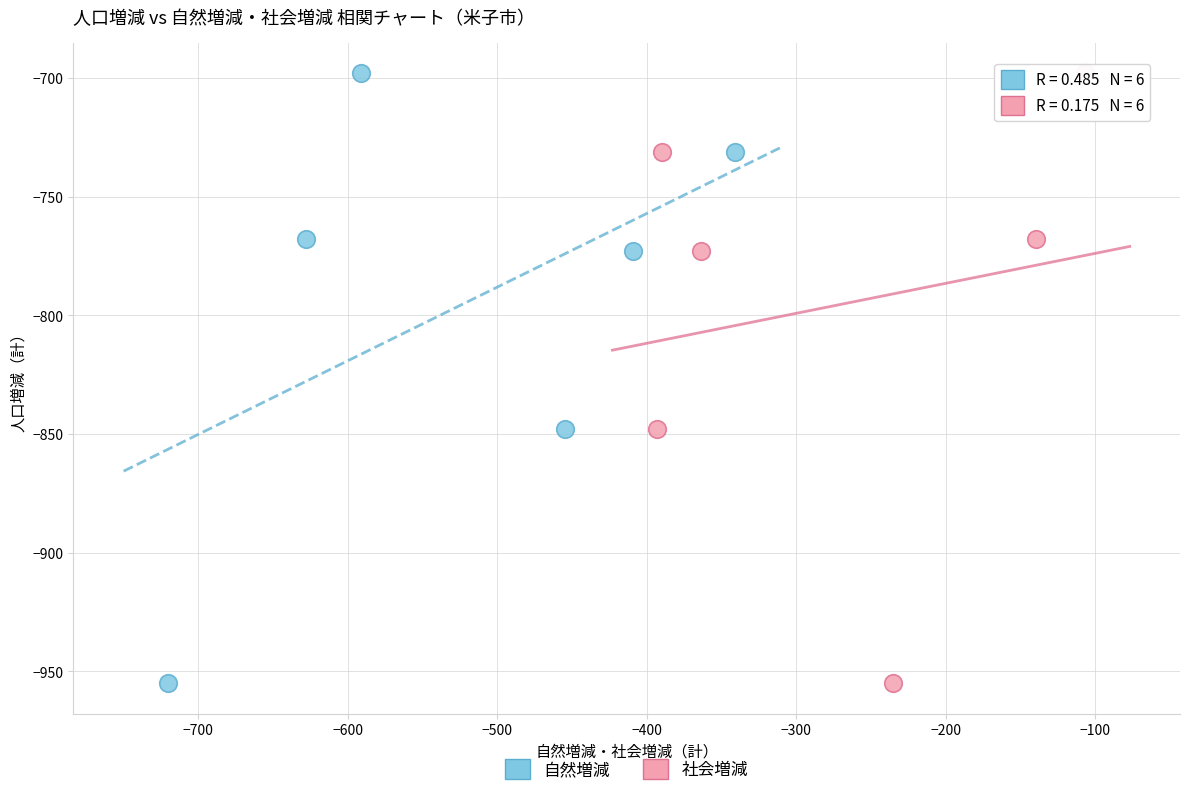

What are all the series names shown in the legend?

自然増減, 社会増減